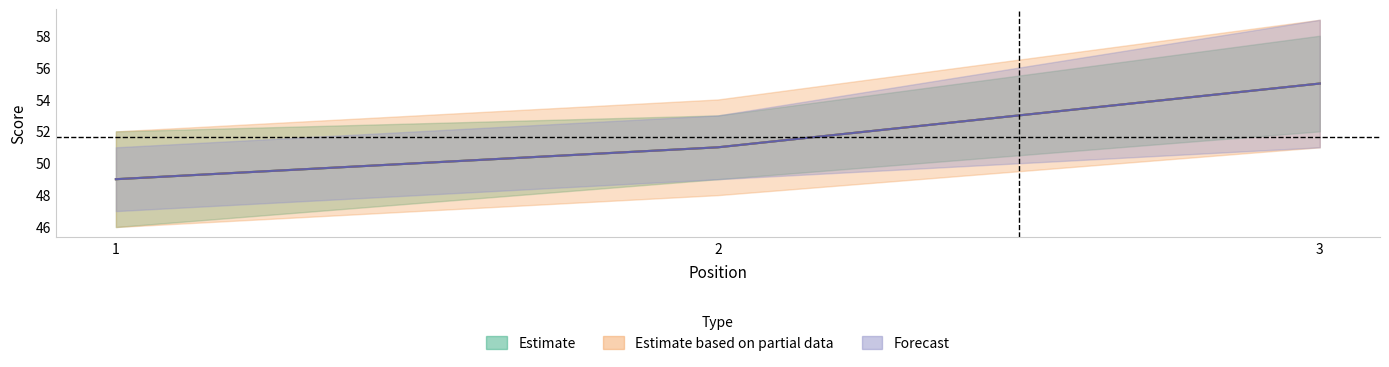

Count the number of data series in this chart.

3